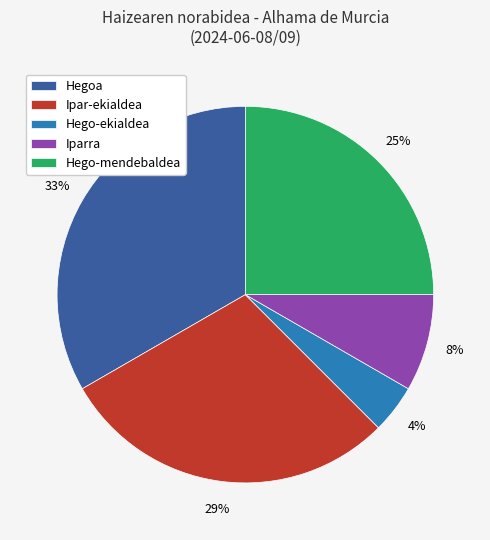

What is the ratio of the value at Hego-mendebaldea to the value at Ipar-ekialdea?

0.9